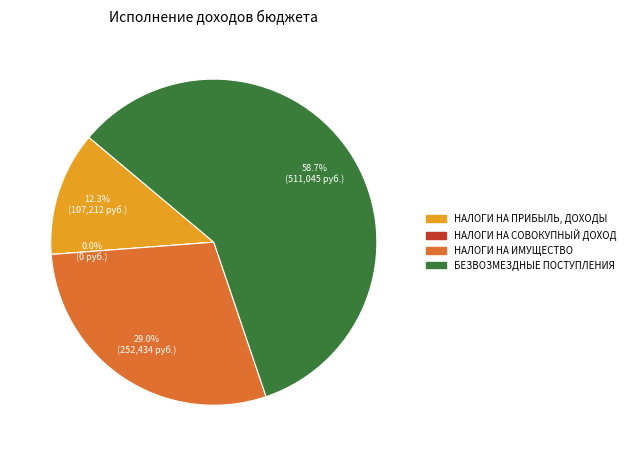

To the nearest percent, what is the difference between the БЕЗВОЗМЕЗДНЫЕ ПОСТУПЛЕНИЯ and НАЛОГИ НА ИМУЩЕСТВО slice percentages?

30%